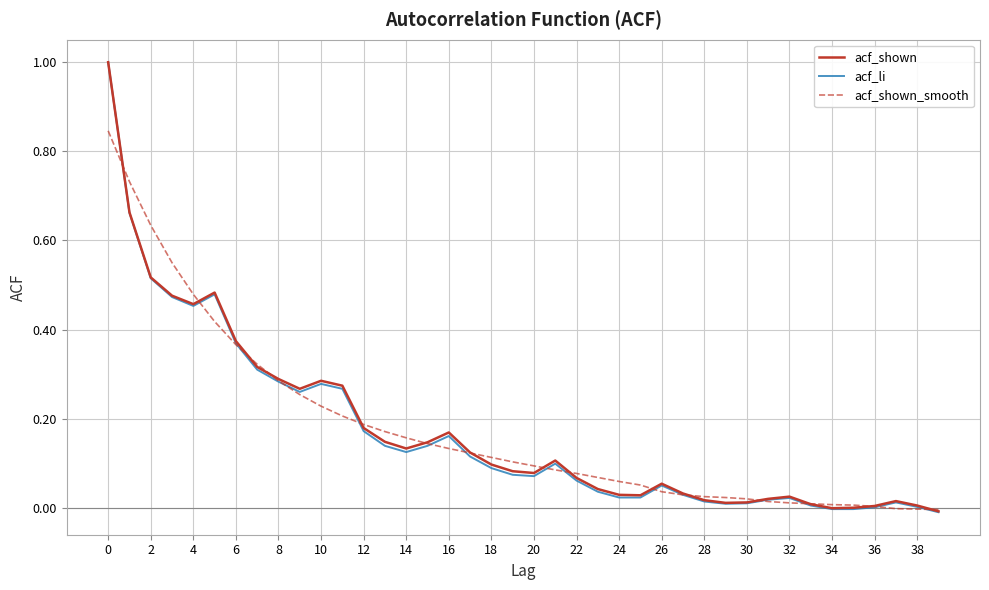

Which series has the widest spread of values?

acf_li